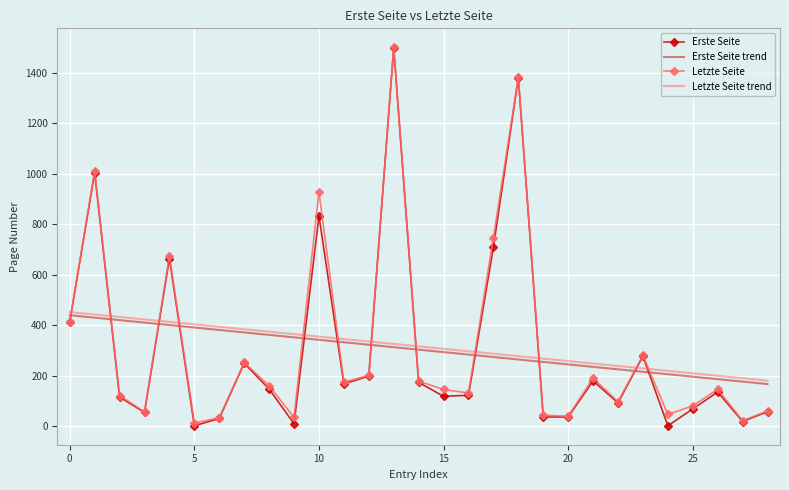

Which series has the widest spread of values?

Erste Seite